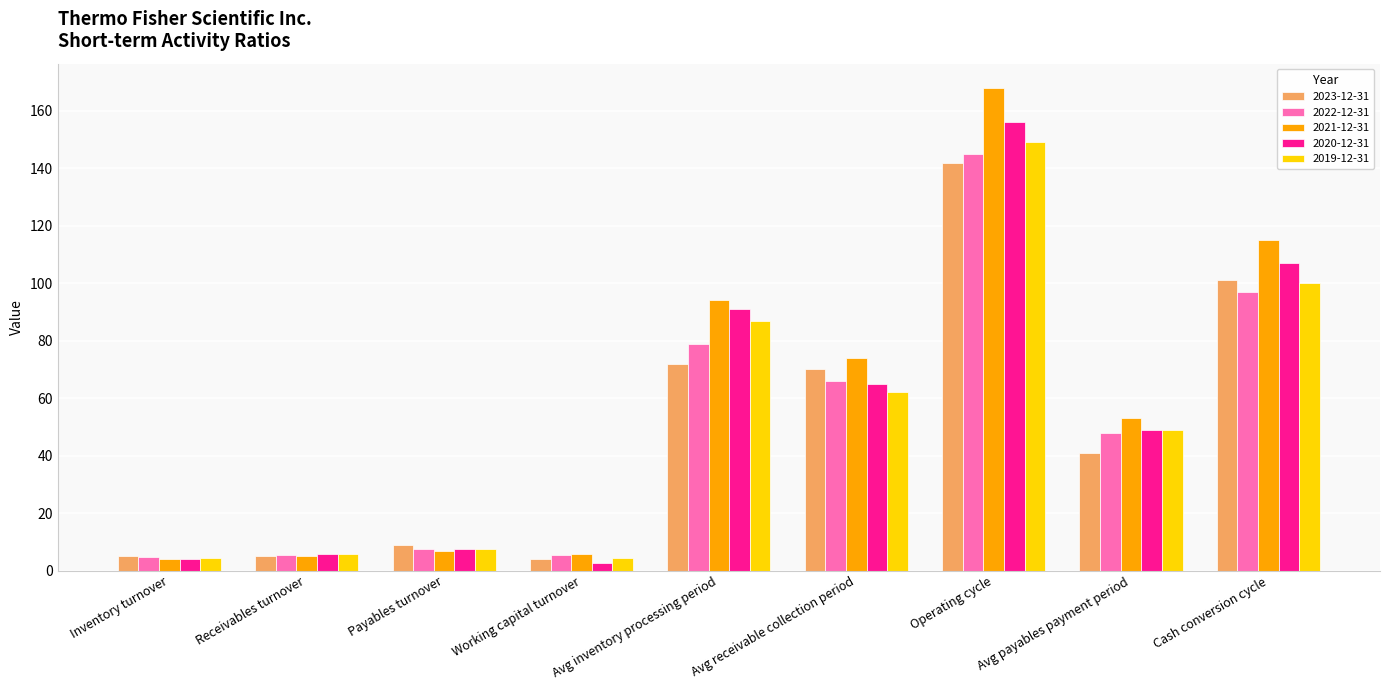

What is the average value of the 2021-12-31 series?

58.4